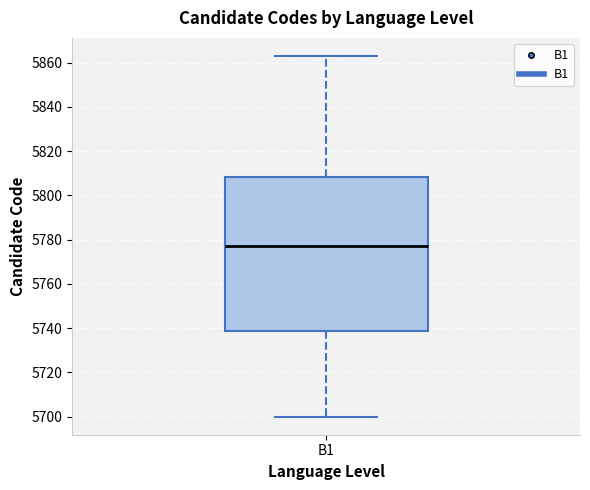

Transcribe this box plot: give where the median line is, the range the box spans, and where the two whiskers end, as read against the y-axis. The values are not printed on the chart, so give them approximately, as read against the axis.

median 5778, box 5738 to 5808, whiskers 5700 to 5864